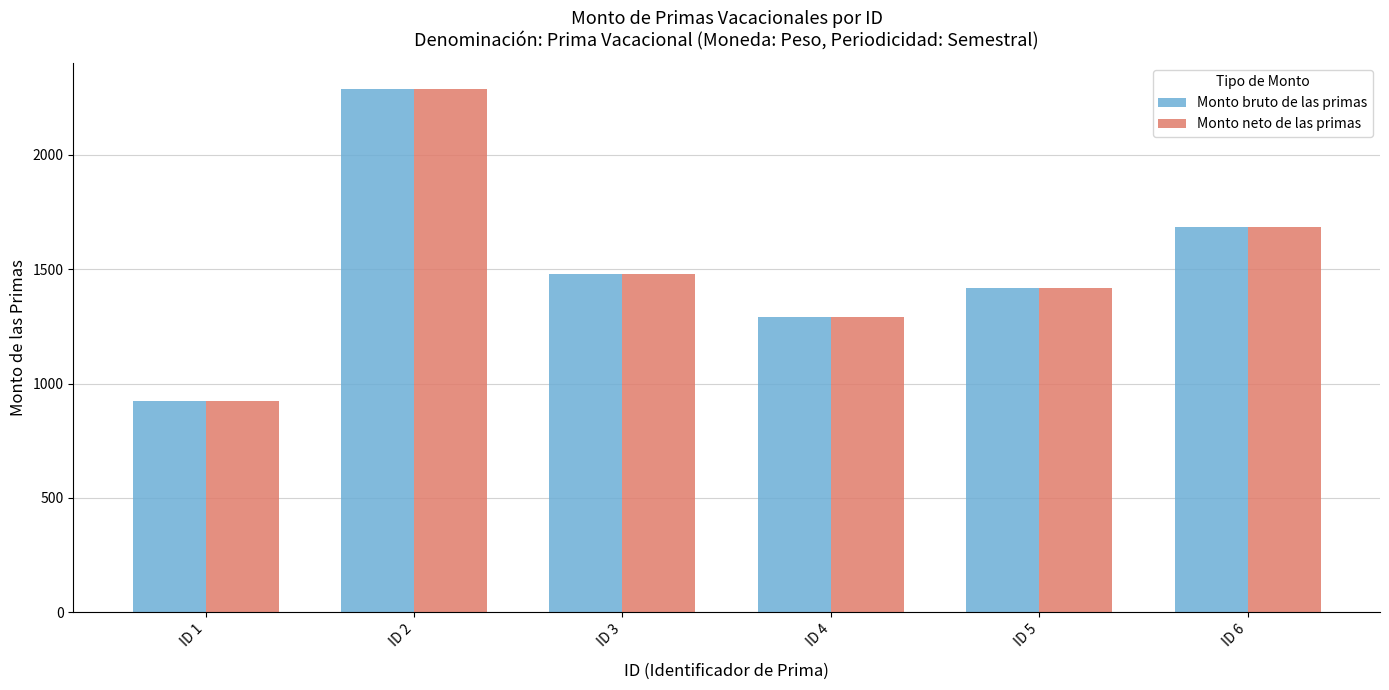

At which label is Monto neto de las primas closest to 1605?

ID 6